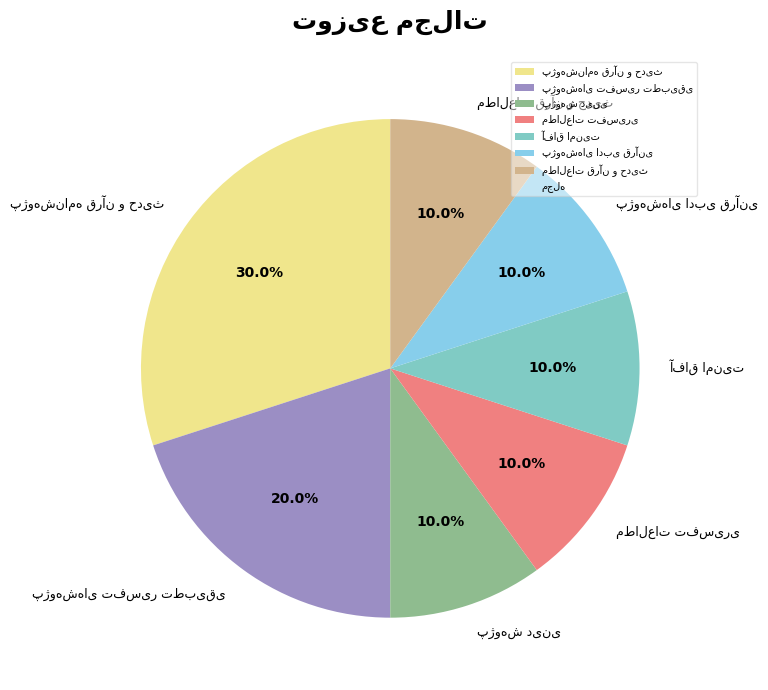

Does any single category account for the majority?

No